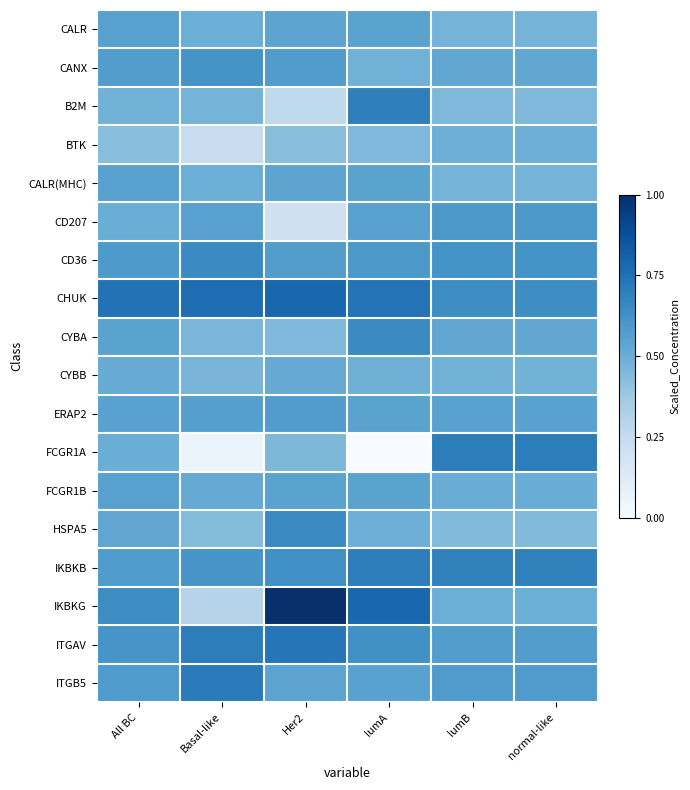

Which series has the largest total across all categories?

CHUK